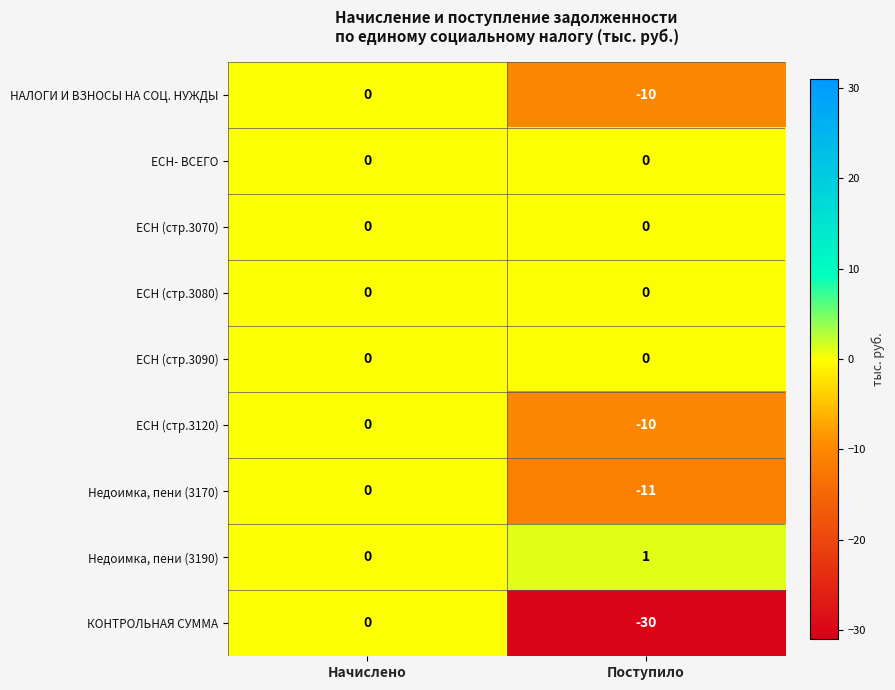

Reading left to right, what are all the values shown in this chart?

НАЛОГИ И ВЗНОСЫ НА СОЦ. НУЖДЫ: 0	-10
ЕСН- ВСЕГО: 0	0
ЕСН (стр.3070): 0	0
ЕСН (стр.3080): 0	0
ЕСН (стр.3090): 0	0
ЕСН (стр.3120): 0	-10
Недоимка, пени (3170): 0	-11
Недоимка, пени (3190): 0	1
КОНТРОЛЬНАЯ СУММА: 0	-30